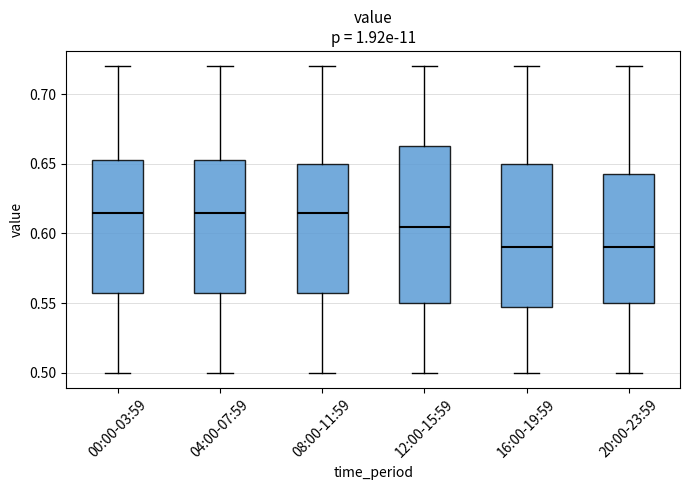

Where is the upper edge of the box for 20:00-23:59 on the y-axis? The values are not printed on the chart, so give them approximately, as read against the axis.

0.645